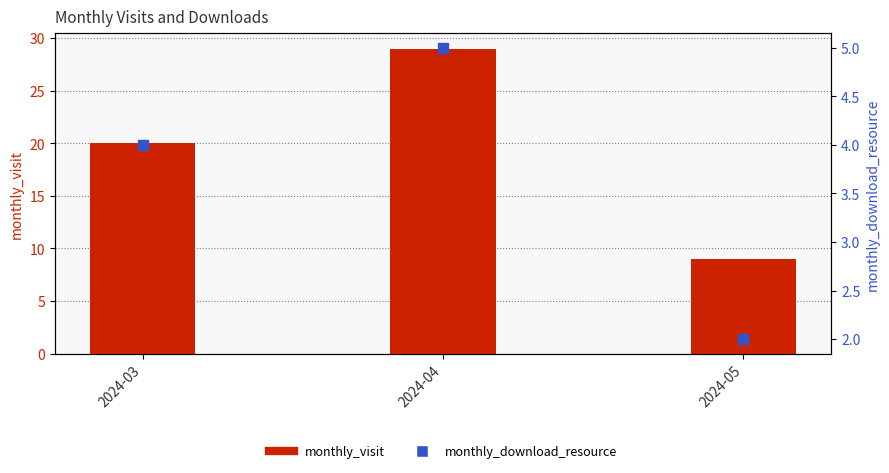

What is the total value across all series at 2024-05?

11